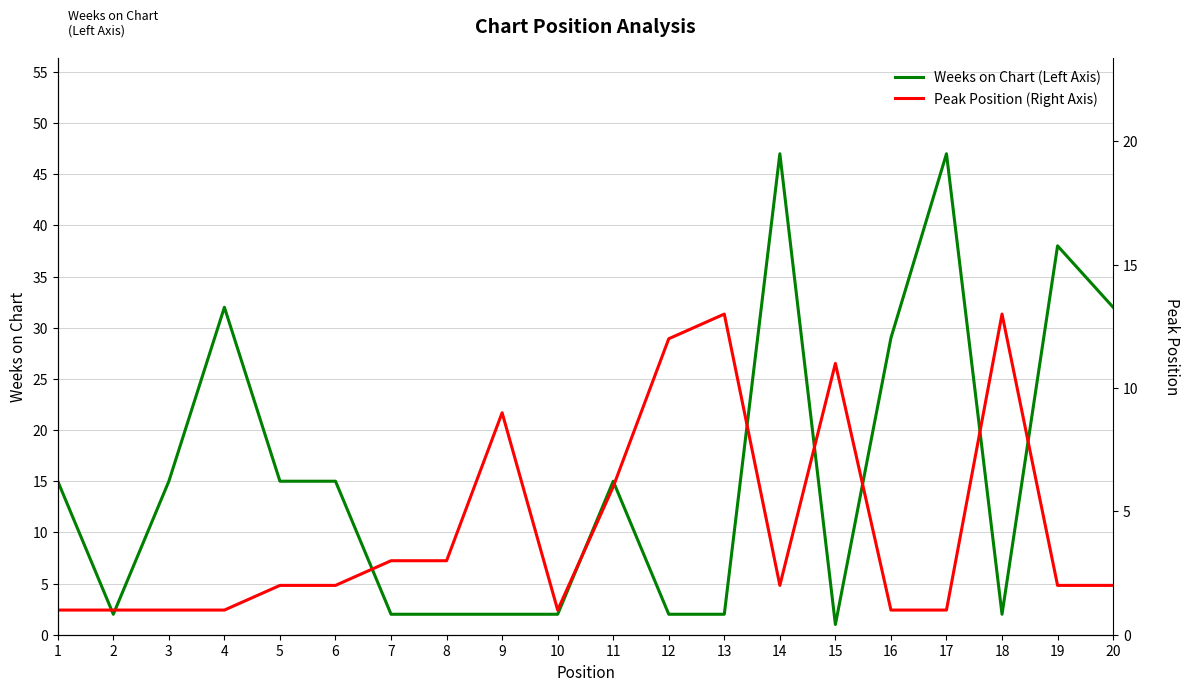

Where is Weeks on Chart (Left Axis) nearest to the value 24?

16